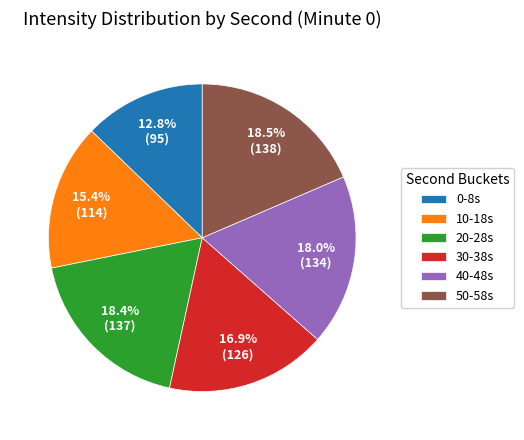

Which category has the smallest portion of the pie?

0-8s